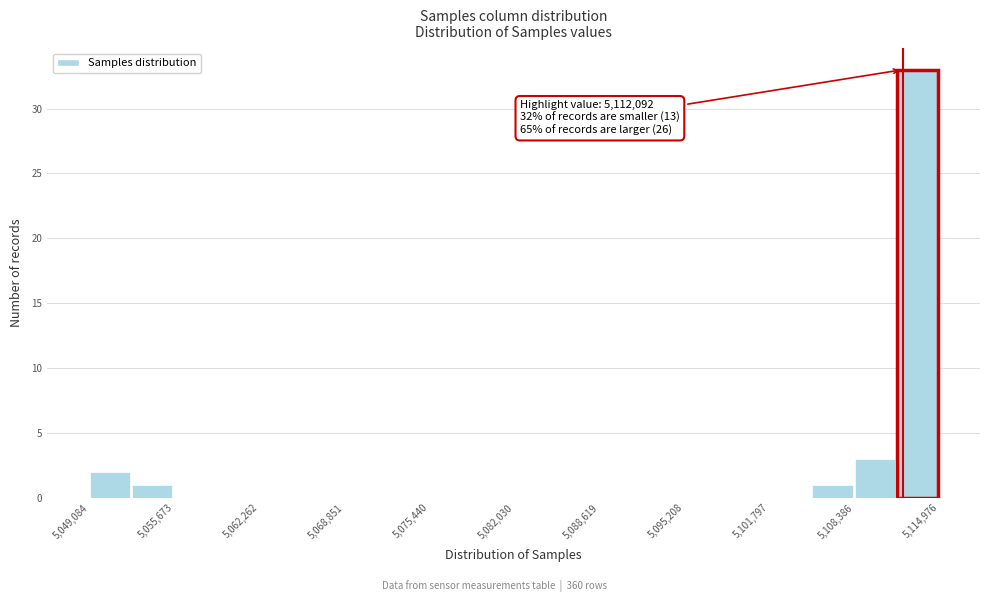

Around what value on the x-axis is the tallest bar? Give the approximate position of its centre, as read against the axis.

5113000